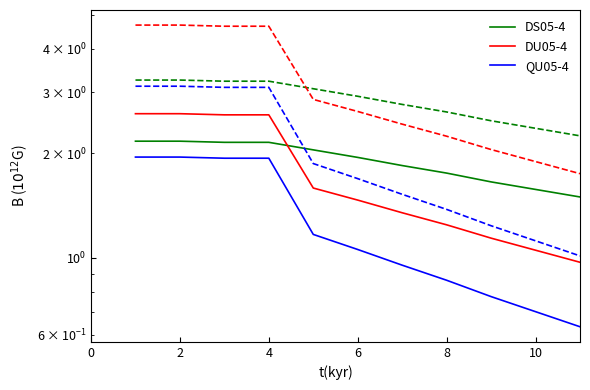

Count the number of categories in the chart.

11